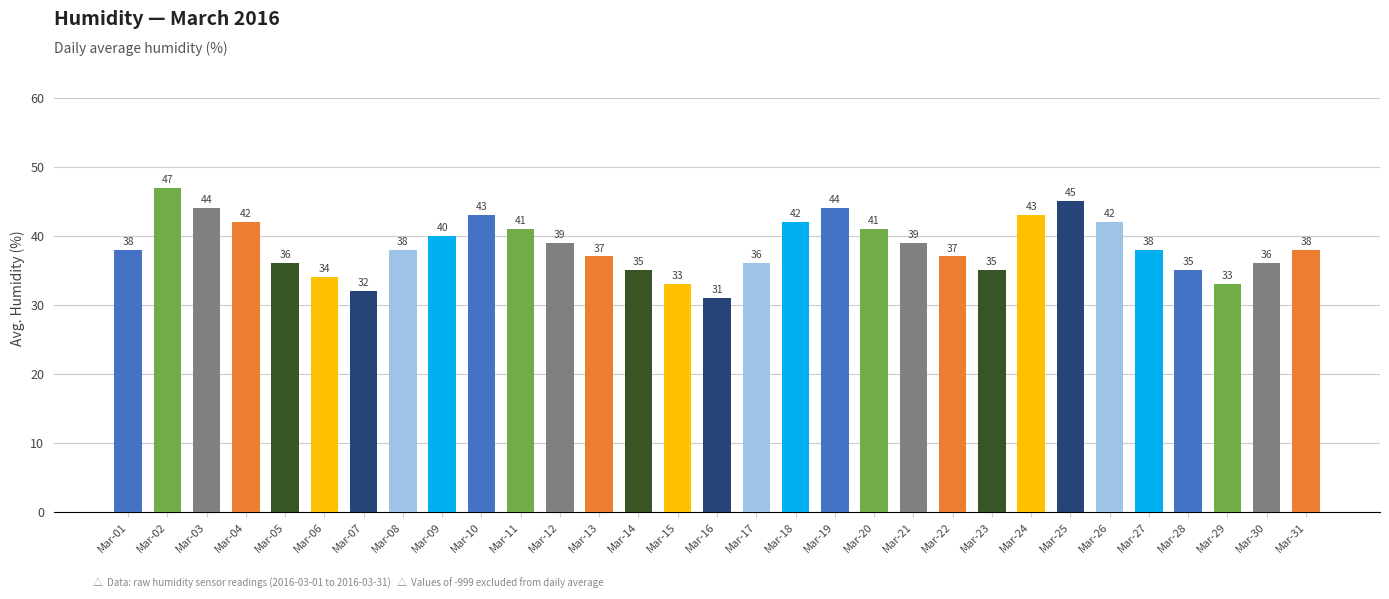

What is the value of the 6th bar from the left?

34